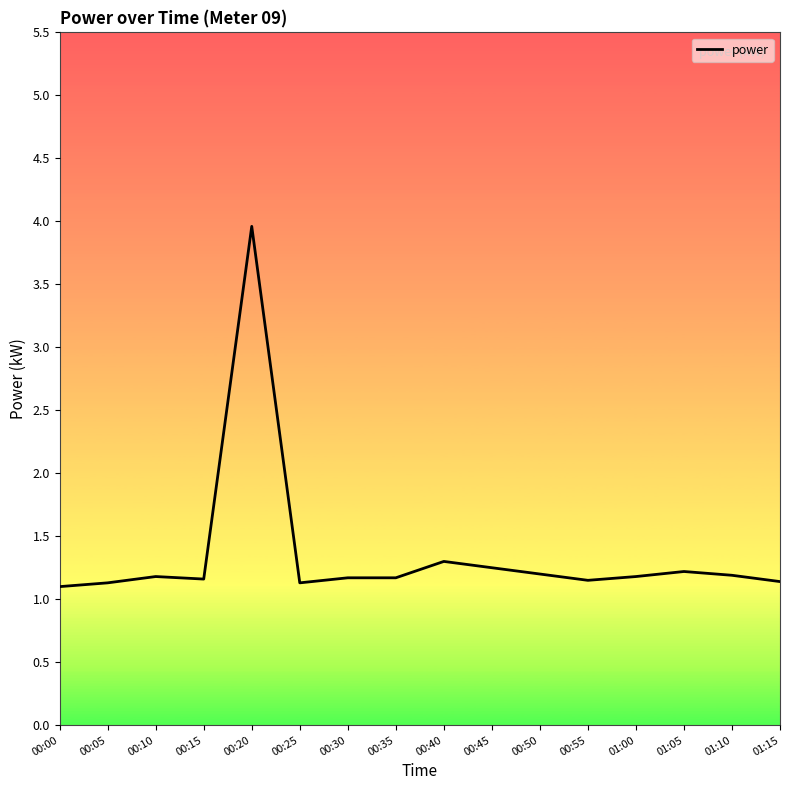

Which label corresponds to the largest value in the chart?

00:20